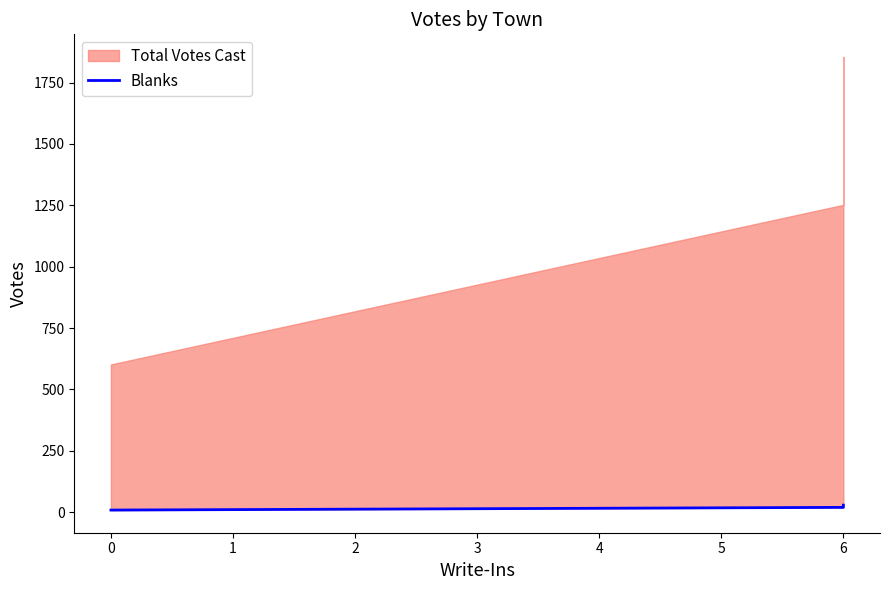

Does the chart have visible grid lines?

No